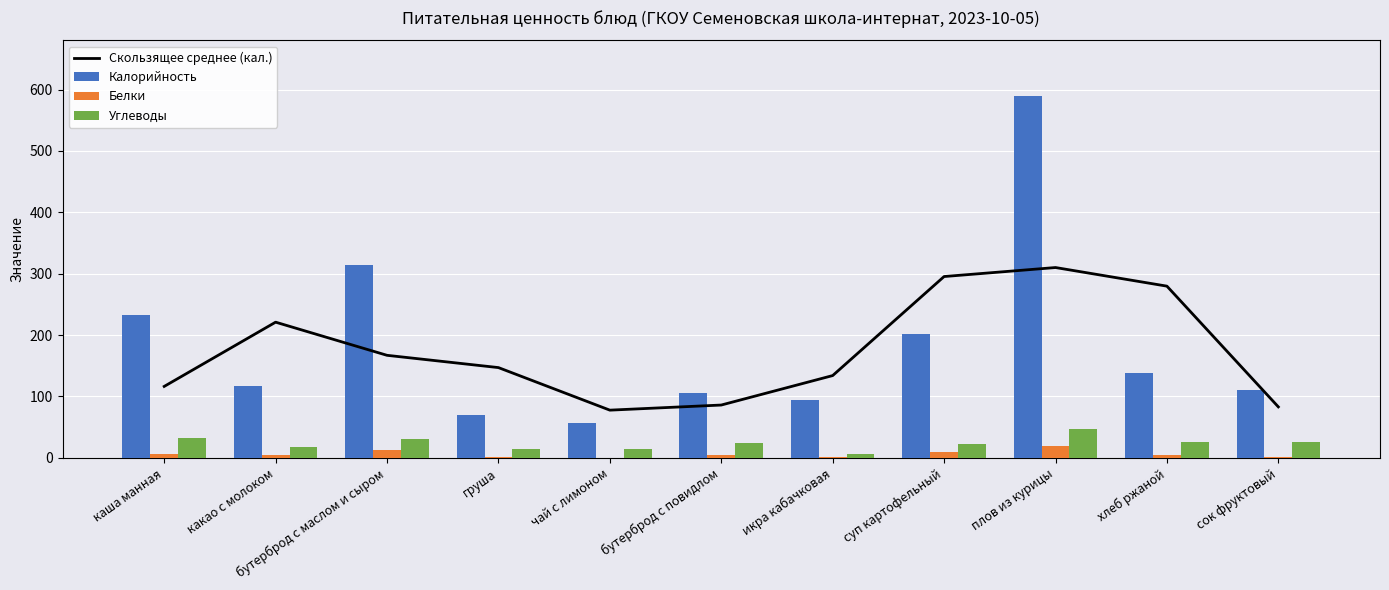

Which label corresponds to the largest value in the chart?

плов из курицы